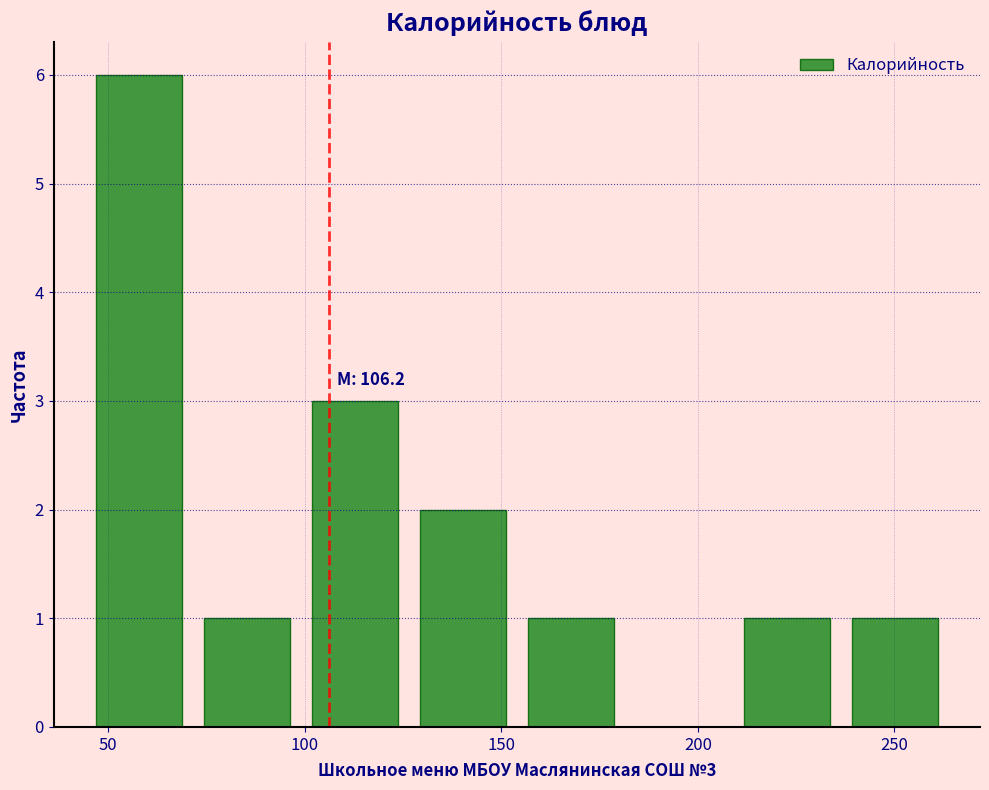

Over which range of the x-axis is the bar tallest?

45 to 70